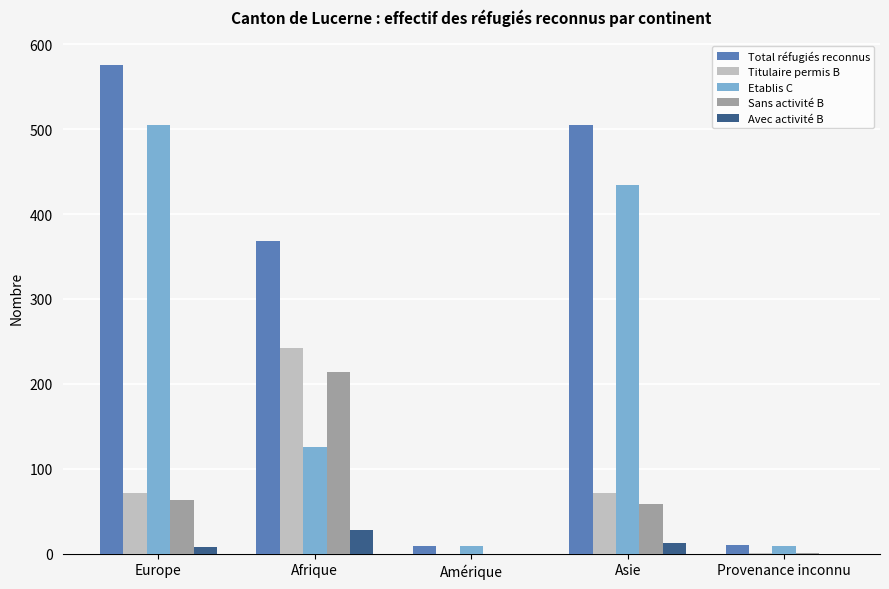

How many categories are shown in the chart?

5